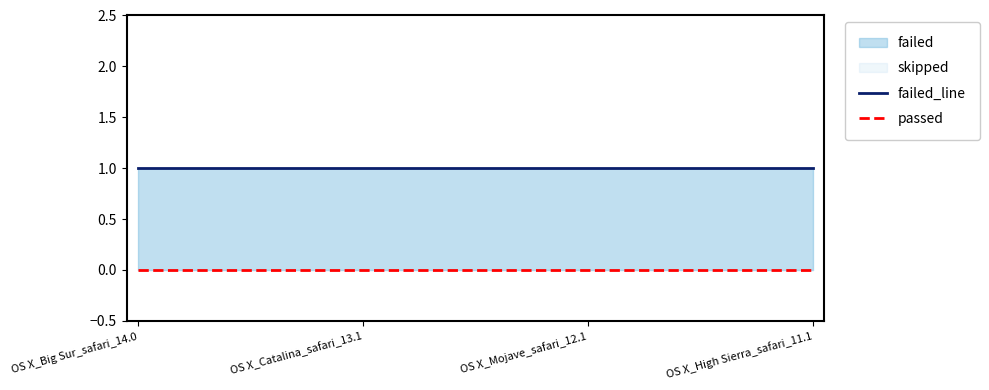

Which series has the largest range (max minus min)?

failed_line